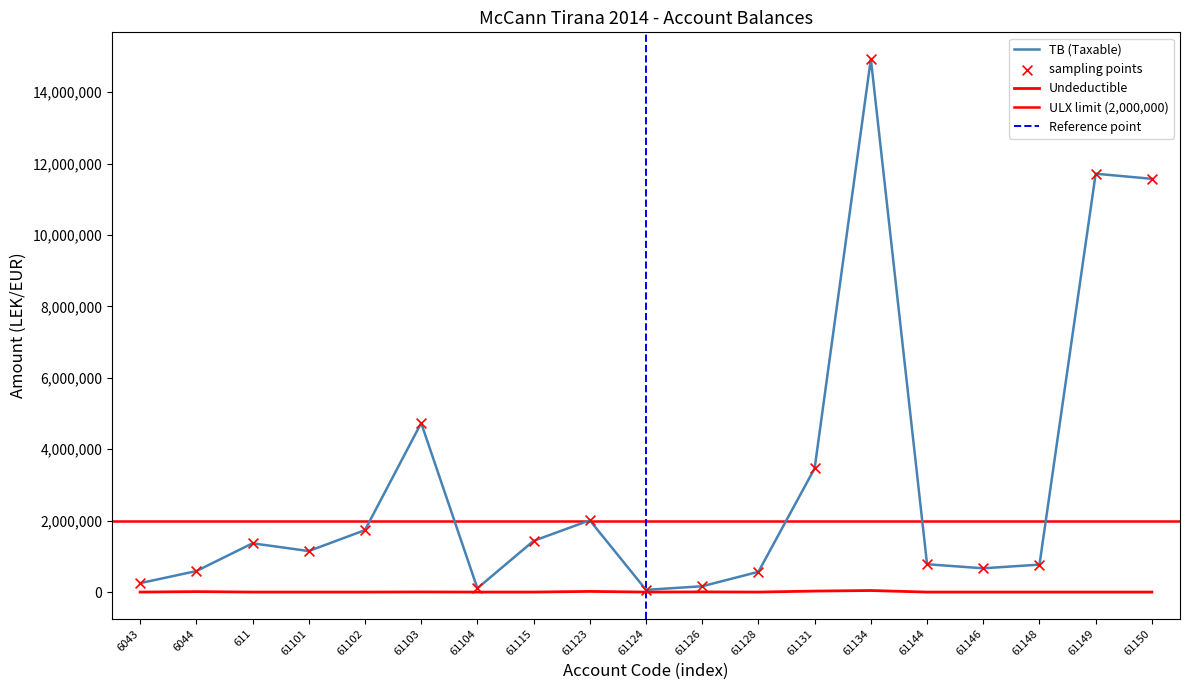

Which series contains the lowest Y value?

Undeductible